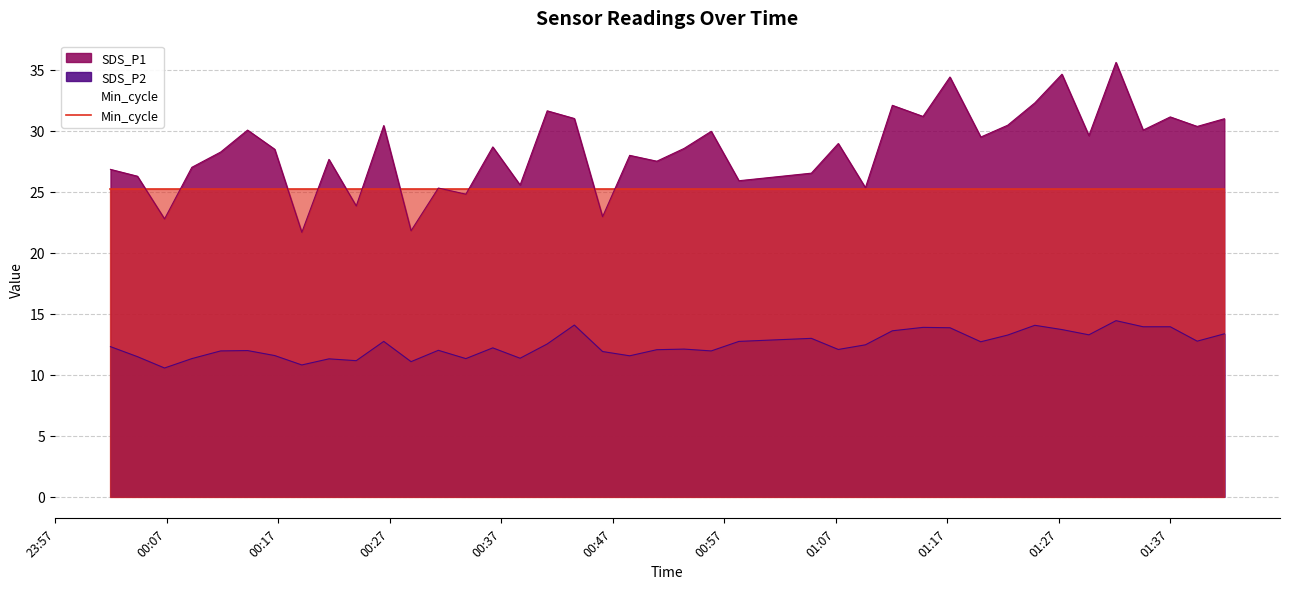

True or false: SDS_P2 and SDS_P1 cross at least once.

False